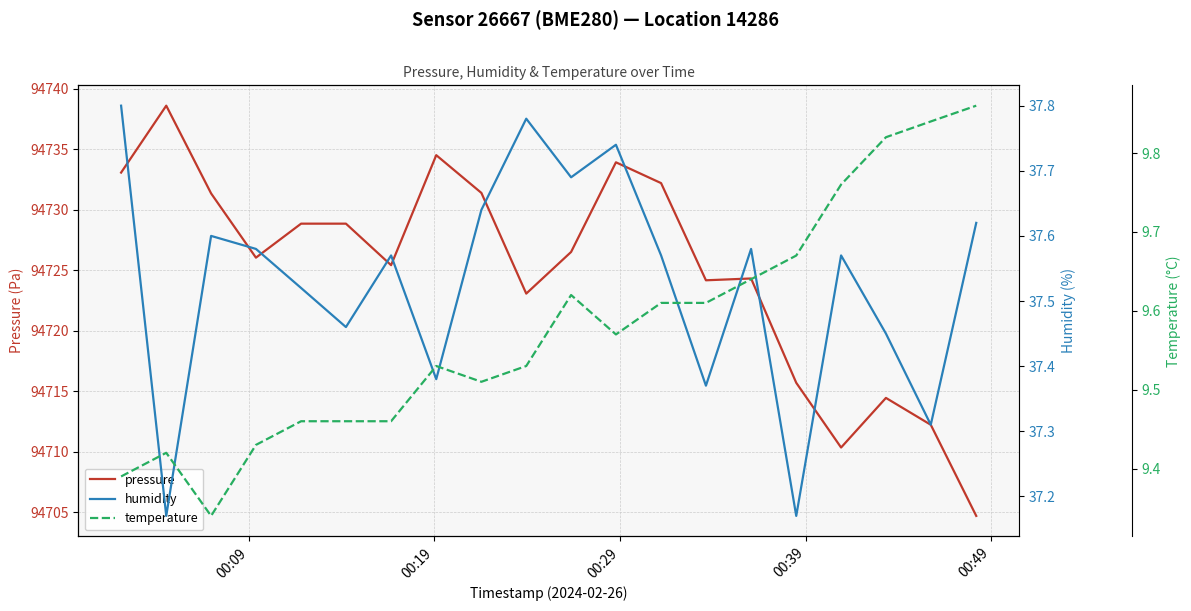

Reading left to right, transcribe all the data shown in this chart.

pressure: 94733.1	94738.6	94731.3	94726.0	94728.8	94728.8	94725.4	94734.5	94731.4	94723.1	94726.5	94733.9	94732.2	94724.2	94724.3	94715.7	94710.3	94714.4	94712.2	94704.7
humidity: 37.8	37.2	37.6	37.6	37.5	37.5	37.6	37.4	37.6	37.8	37.7	37.7	37.6	37.4	37.6	37.2	37.6	37.5	37.3	37.6
temperature: 9.4	9.4	9.3	9.4	9.5	9.5	9.5	9.5	9.5	9.5	9.6	9.6	9.6	9.6	9.6	9.7	9.8	9.8	9.8	9.9